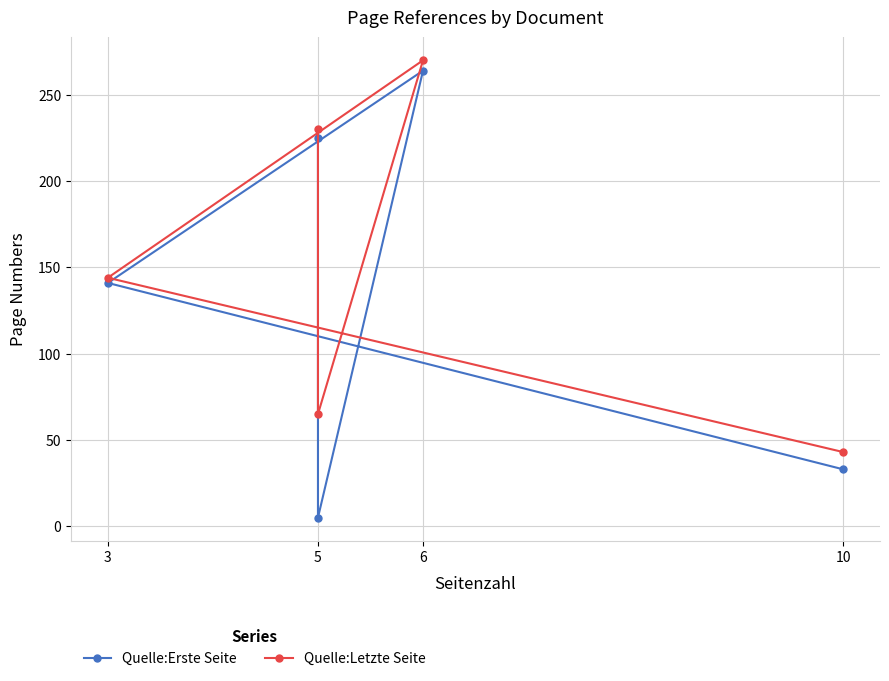

True or false: Quelle:Letzte Seite has more than 1 points higher than both neighbors.

False